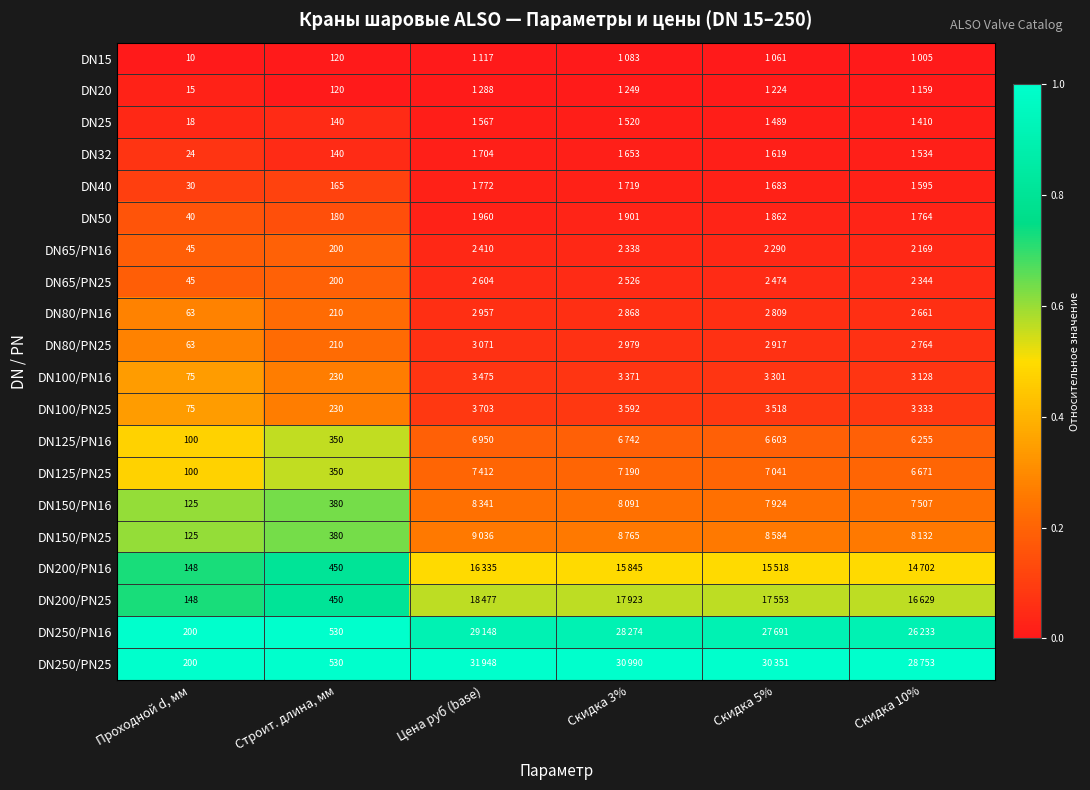

Is the value of DN25 at Проходной d, мм greater than the value of DN150/PN25 at Строит. длина, мм?

No